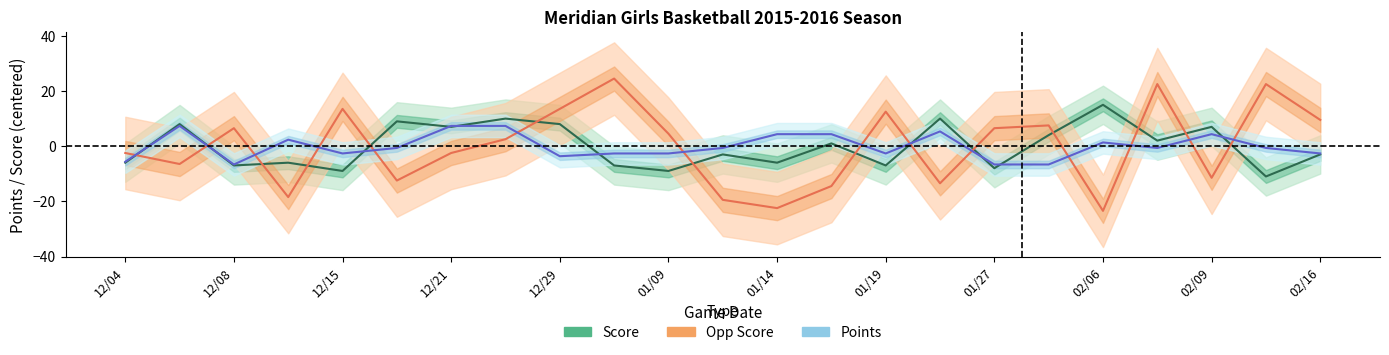

What is the value of the Opp Score point at the 22nd from the left?

22.6